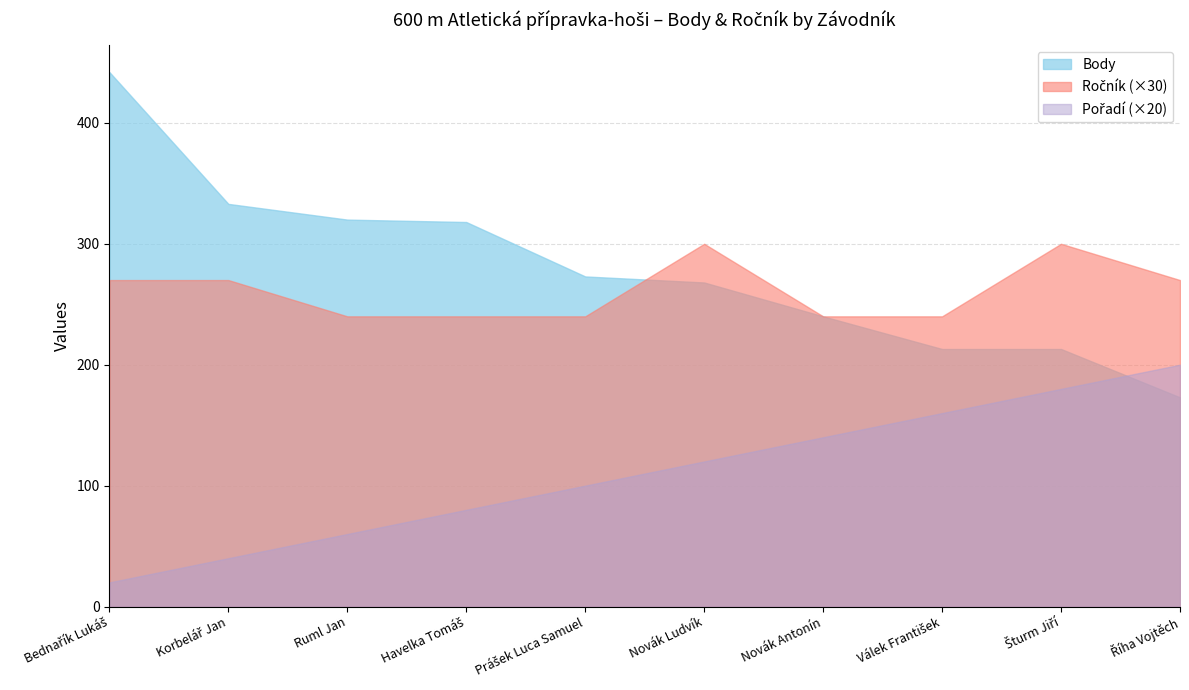

What is the sum of the Body values at Prášek Luca Samuel and Říha Vojtěch?

446